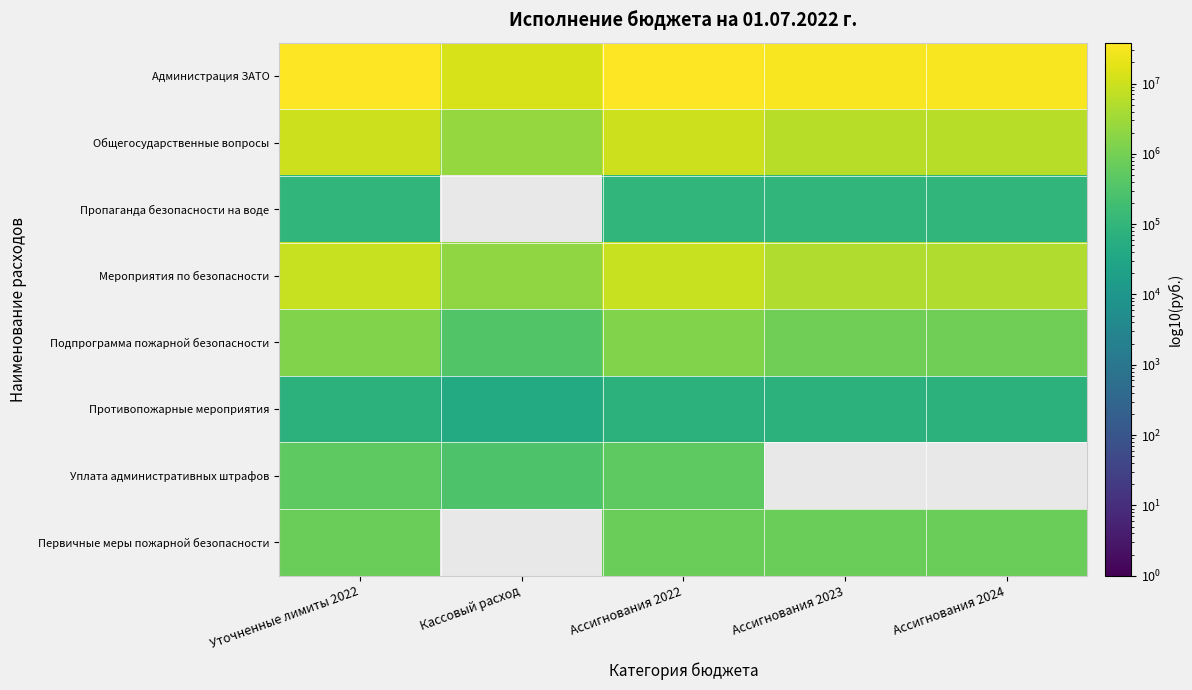

Rank the series by their maximum value, from highest to lowest.

Администрация ЗАТО, Общегосударственные вопросы, Мероприятия по безопасности, Подпрограмма пожарной безопасности, Первичные меры пожарной безопасности, Уплата административных штрафов, Пропаганда безопасности на воде, Противопожарные мероприятия